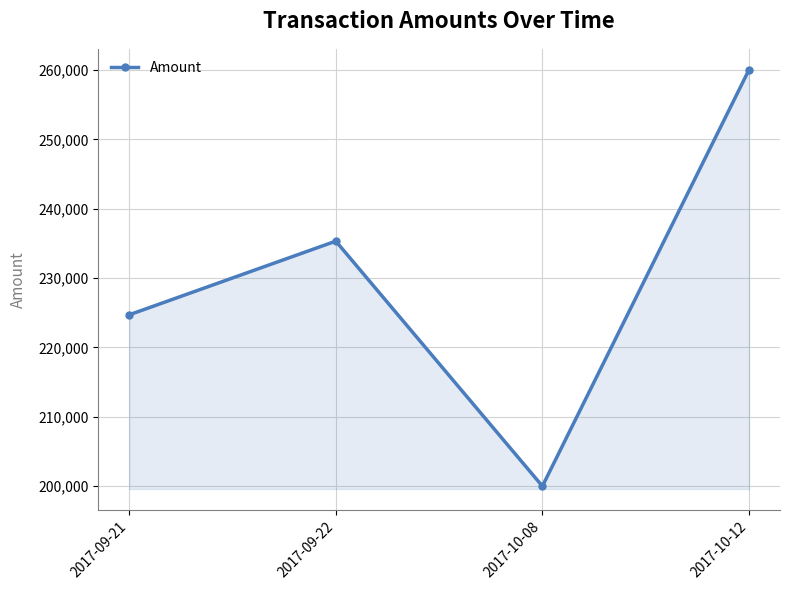

Does the chart have visible grid lines?

Yes